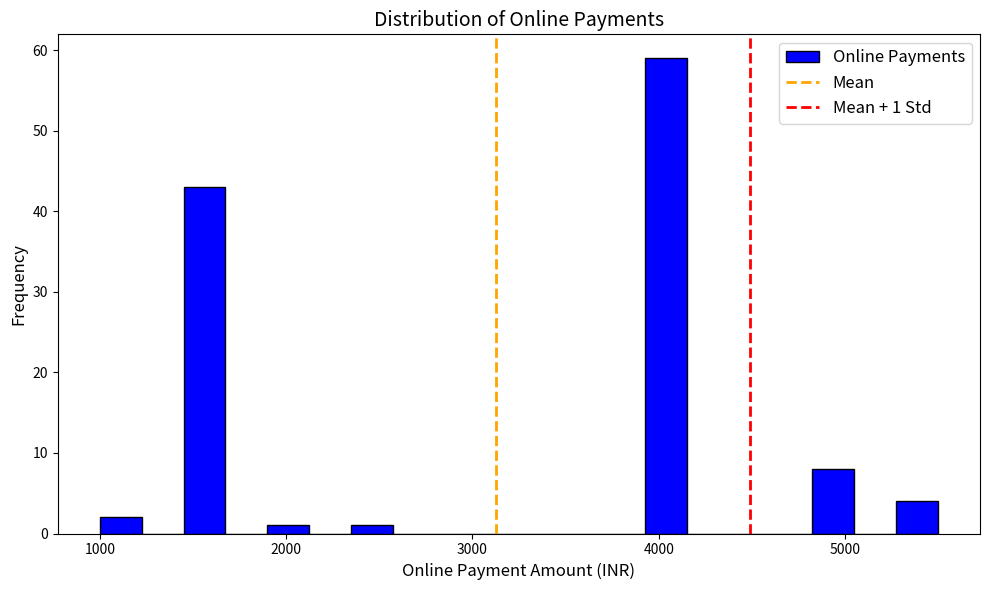

Read against the x-axis, roughly where is the centre of the tallest bar?

4000